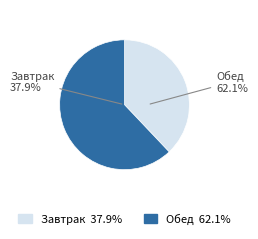

Is the sum of Завтрак and Обед greater than half?

Yes